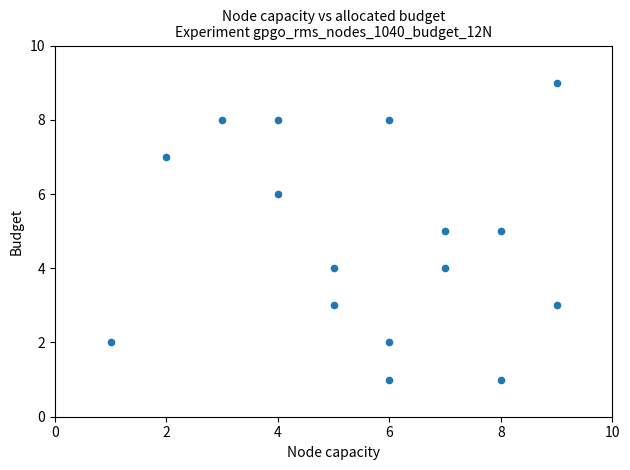

What is the range of Y values (max minus min)?

8